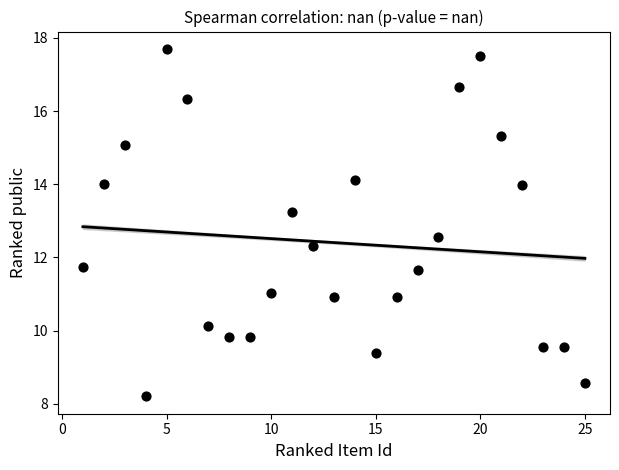

What is the range of Y values (max minus min)?

9.5